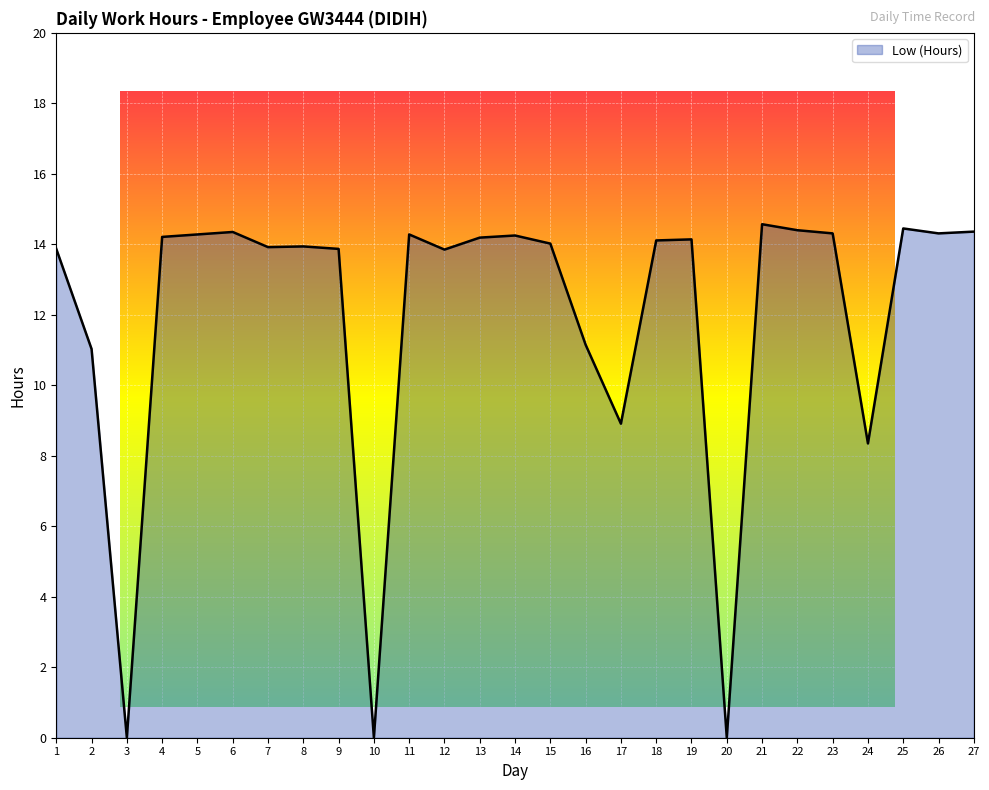

The value at 4 is 4.9. True or false?

False